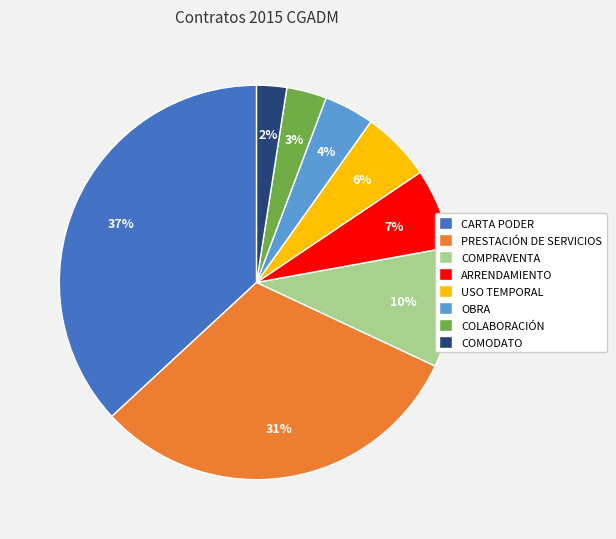

Between USO TEMPORAL and OBRA, which is larger?

USO TEMPORAL